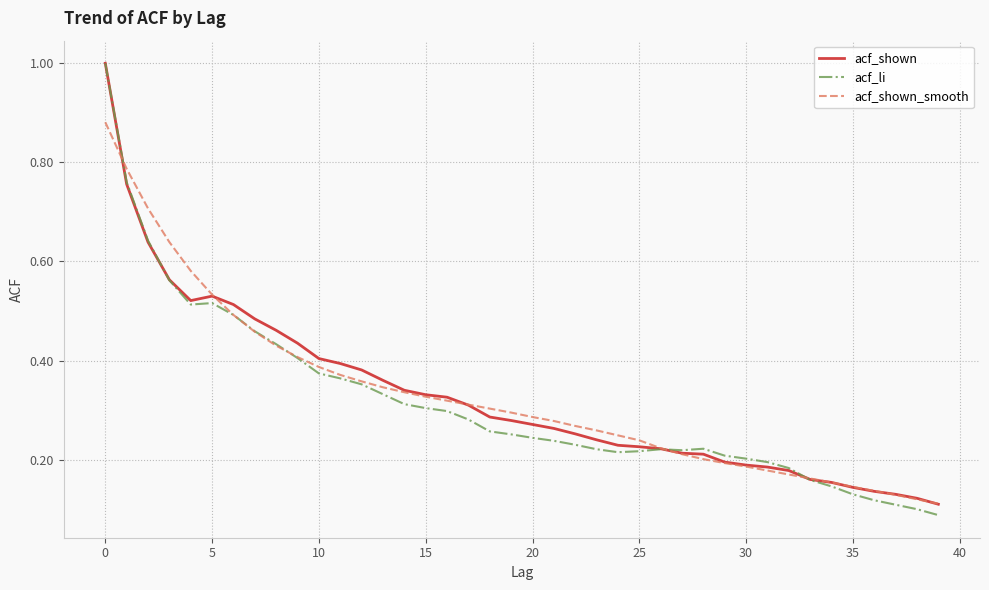

Which series has the widest spread of values?

acf_li